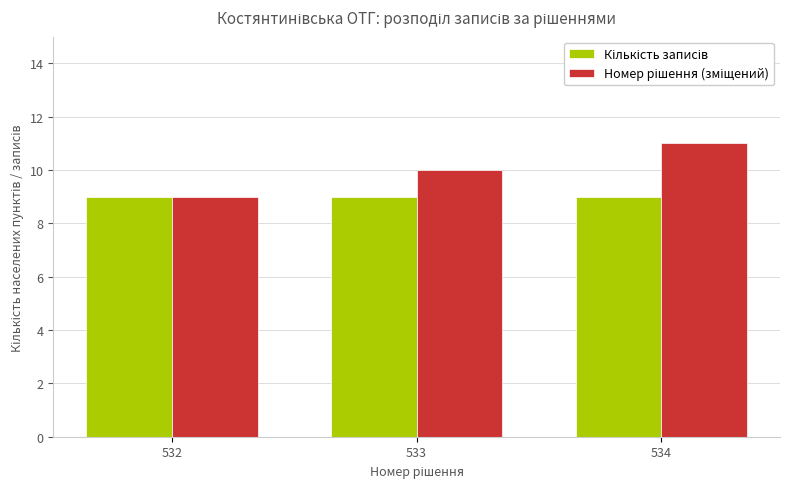

At which category is the sum across all series the highest?

534